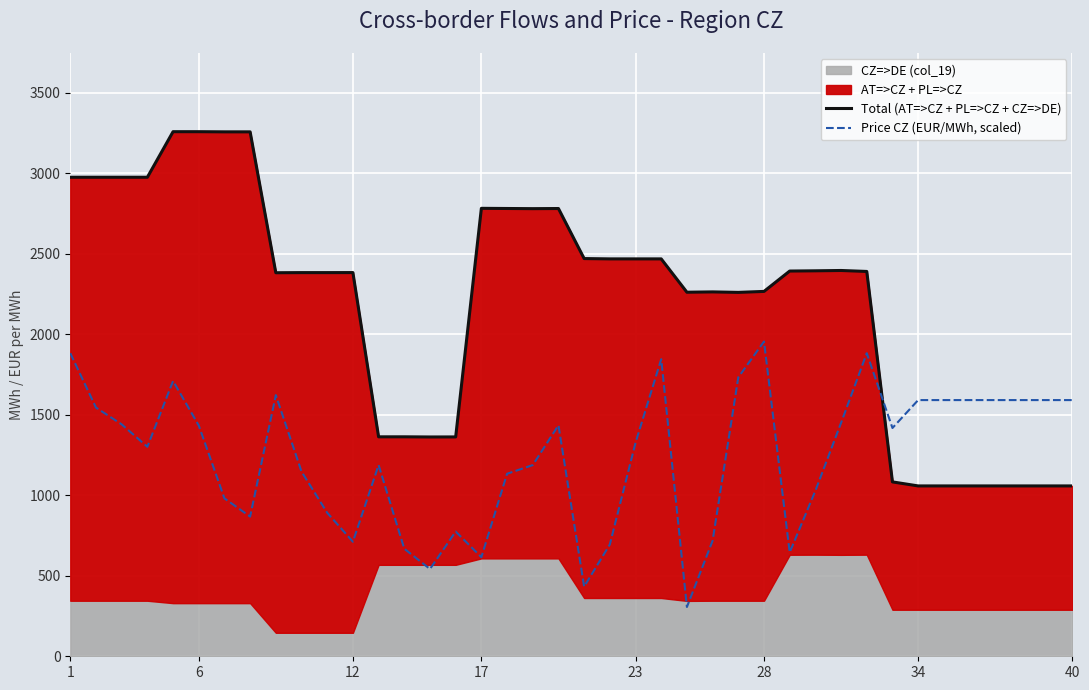

The value of Price CZ (EUR/MWh, scaled) at 1 is 2633.4. True or false?

False